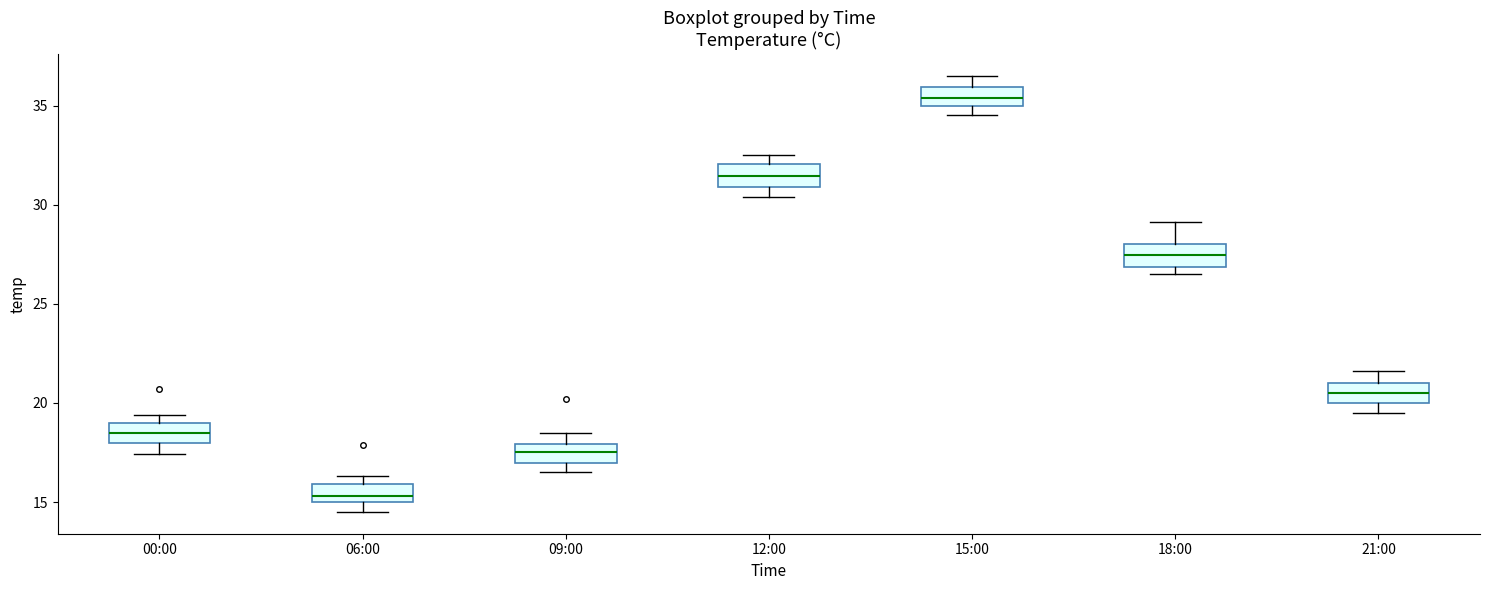

Reading left to right, transcribe this box plot: for each box, give where its median line is, the range the box spans, and where its two whiskers end, as read against the y-axis. The values are not printed on the chart, so give them approximately, as read against the axis.

00:00: median 18.5, box 18.0 to 19.0, whiskers 17.5 to 19.5
06:00: median 15.5, box 15.0 to 16.0, whiskers 14.5 to 16.5
09:00: median 17.5, box 17.0 to 18.0, whiskers 16.5 to 18.5
12:00: median 31.5, box 31.0 to 32.0, whiskers 30.5 to 32.5
15:00: median 35.5, box 35.0 to 36.0, whiskers 34.5 to 36.5
18:00: median 27.5, box 27.0 to 28.0, whiskers 26.5 to 29.0
21:00: median 20.5, box 20.0 to 21.0, whiskers 19.5 to 21.5